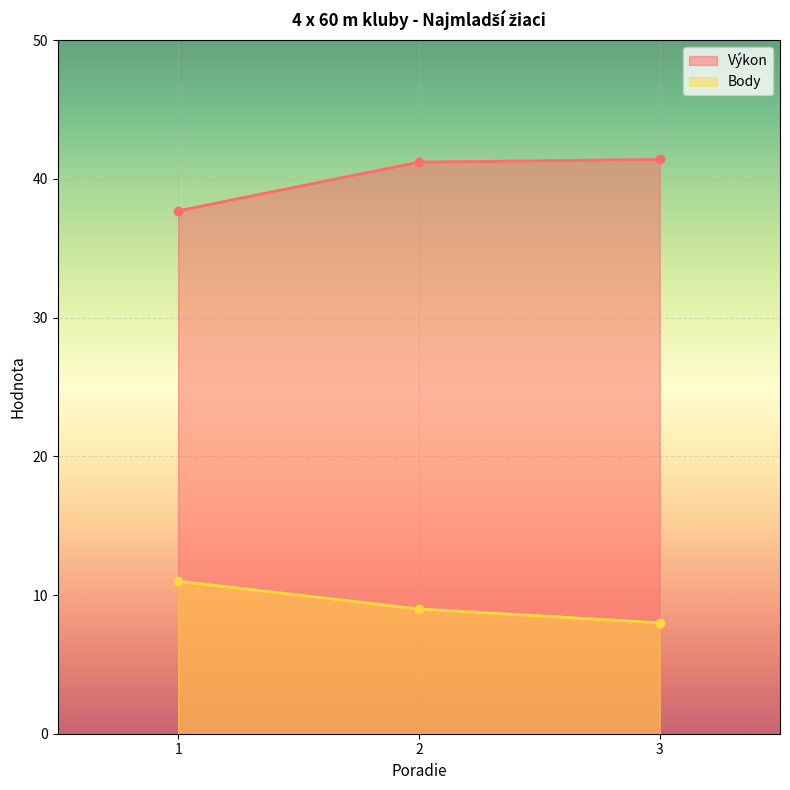

What is the difference between the maximum and minimum values in the Výkon series?

3.7